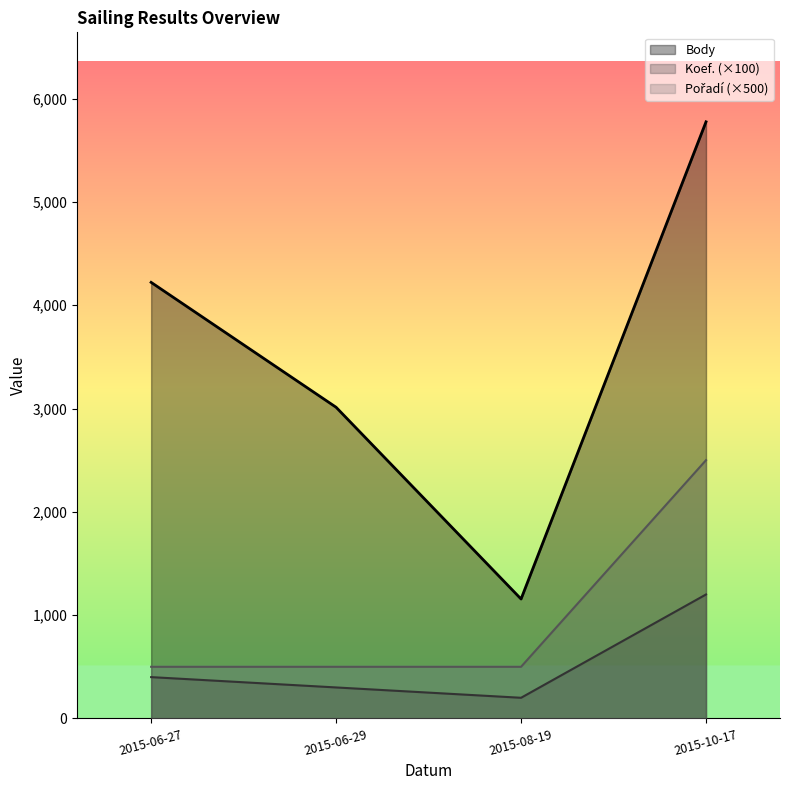

What is the maximum value for Koef. (×100)?

1200